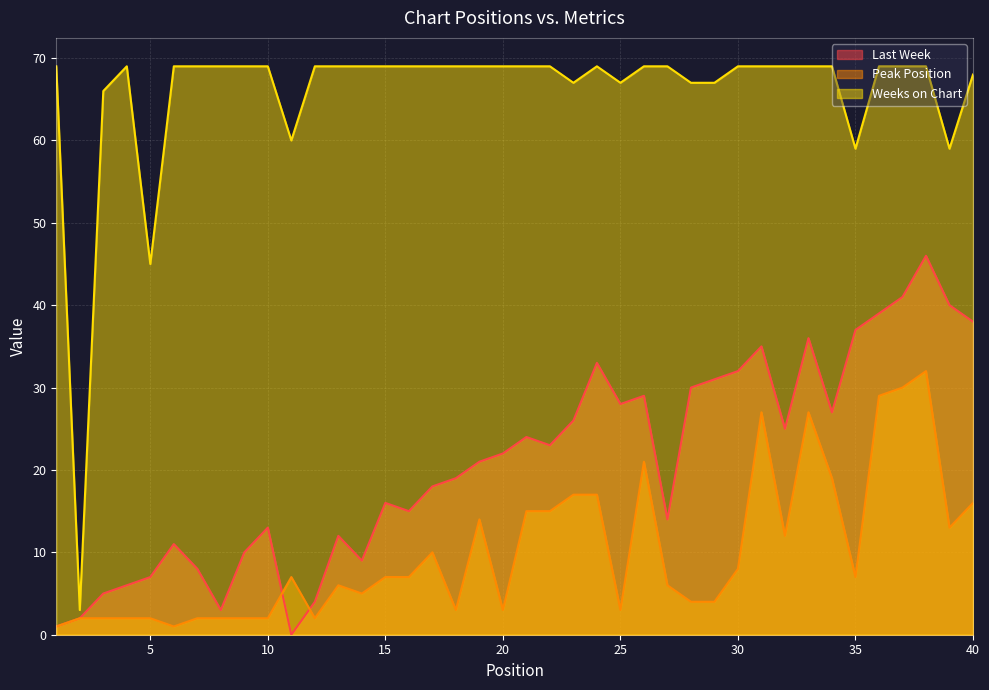

What is the sum of the Weeks on Chart values at 19 and 10?

138